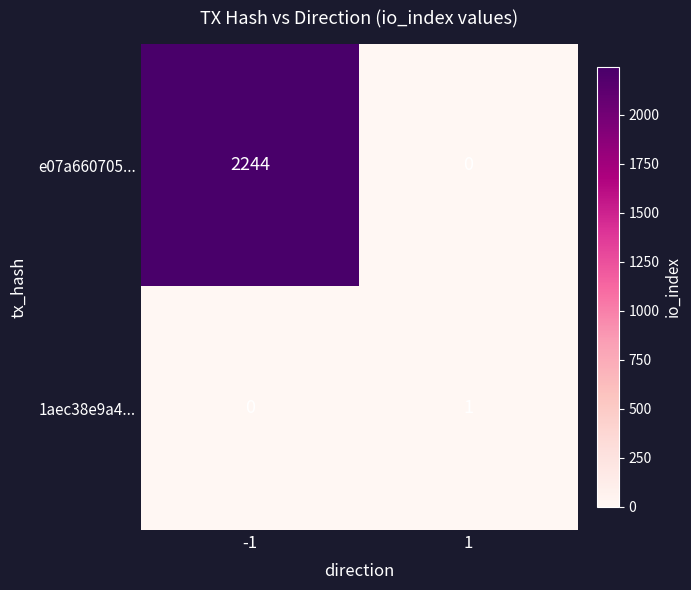

What is the maximum value shown in the chart?

2244